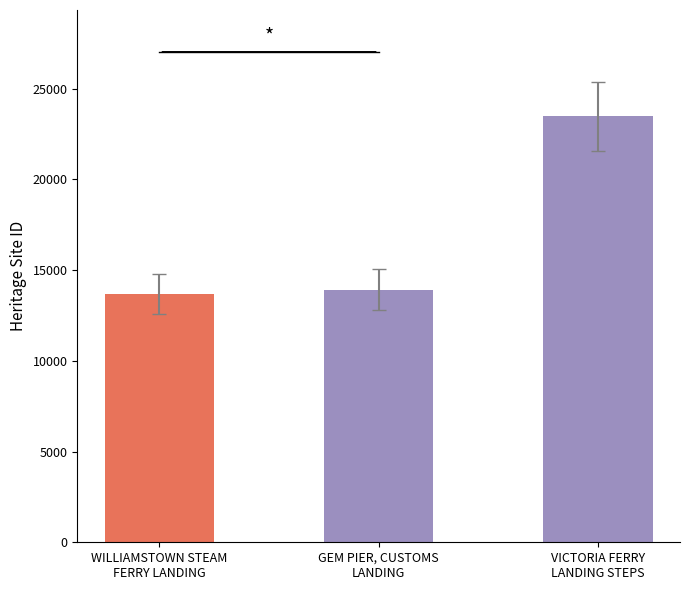

Reading left to right, extract all data points from this chart.

WILLIAMSTOWN STEAM
FERRY LANDING=13688	GEM PIER, CUSTOMS
LANDING=13923	VICTORIA FERRY
LANDING STEPS=23467